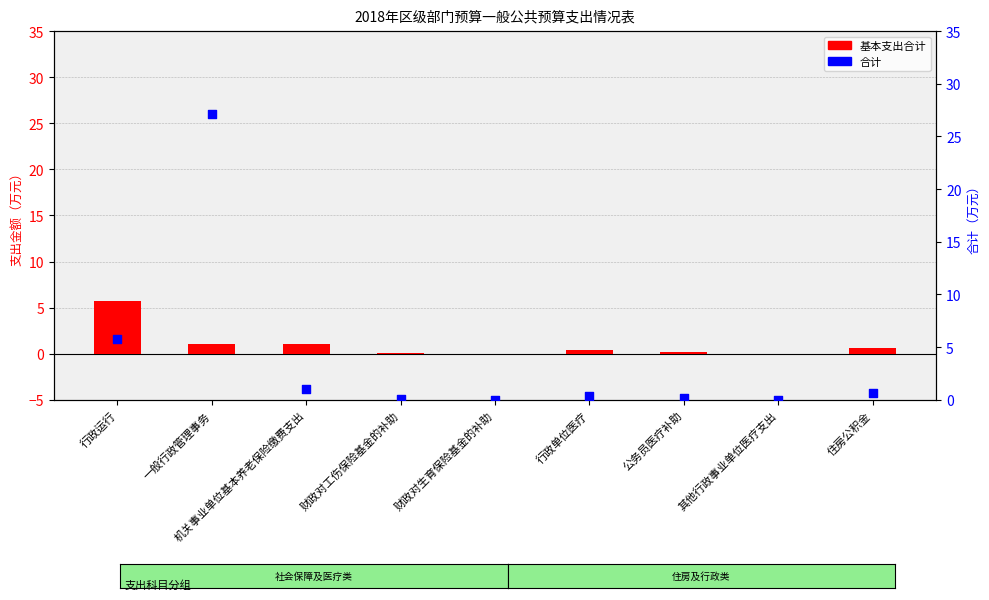

Is the value of 基本支出合计 at 财政对工伤保险基金的补助 greater than the value of 合计 at 住房公积金?

No